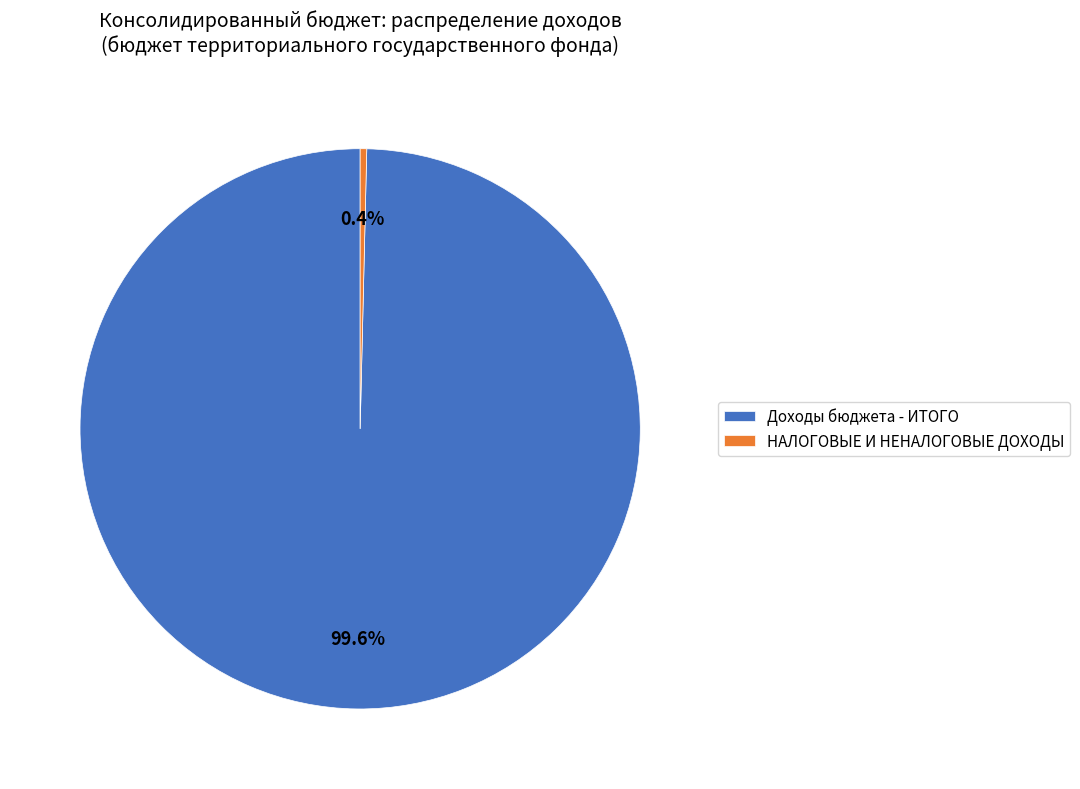

To the nearest percent, what is the average slice percentage?

50%